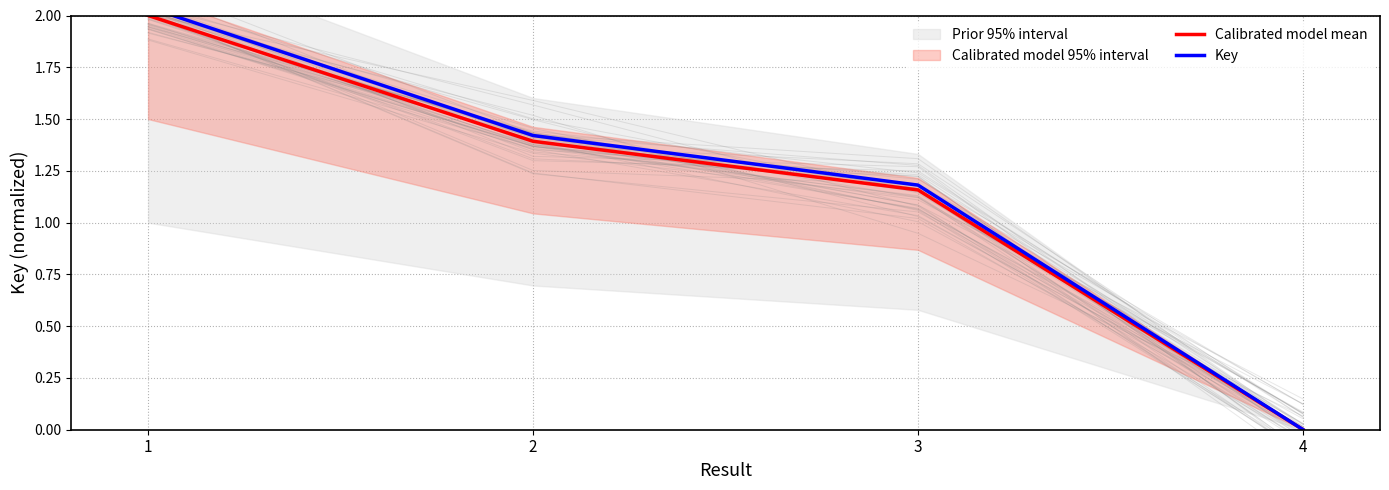

Is this an area chart (filled region under the line)?

No